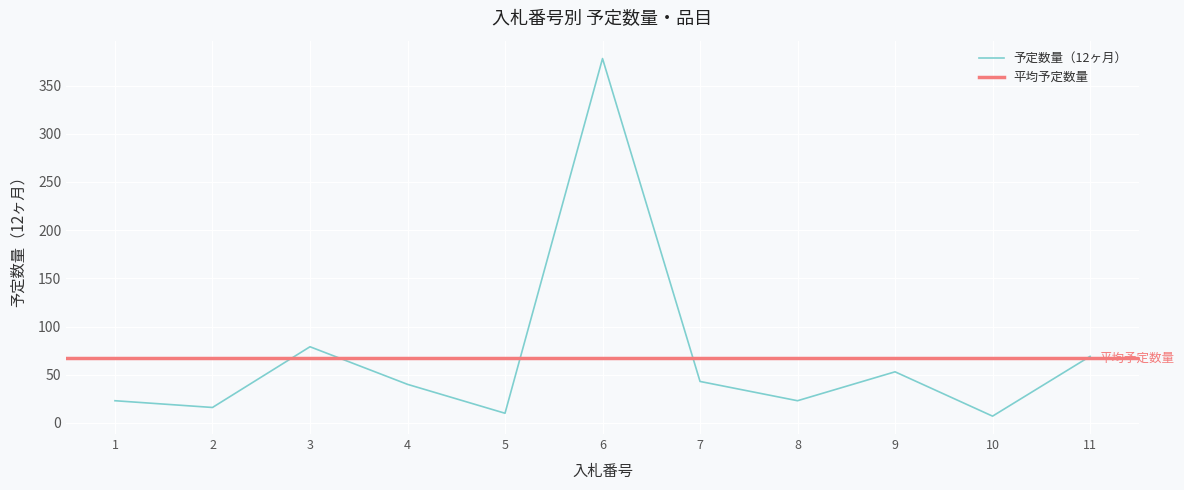

At which label is the value closest to 192?

3